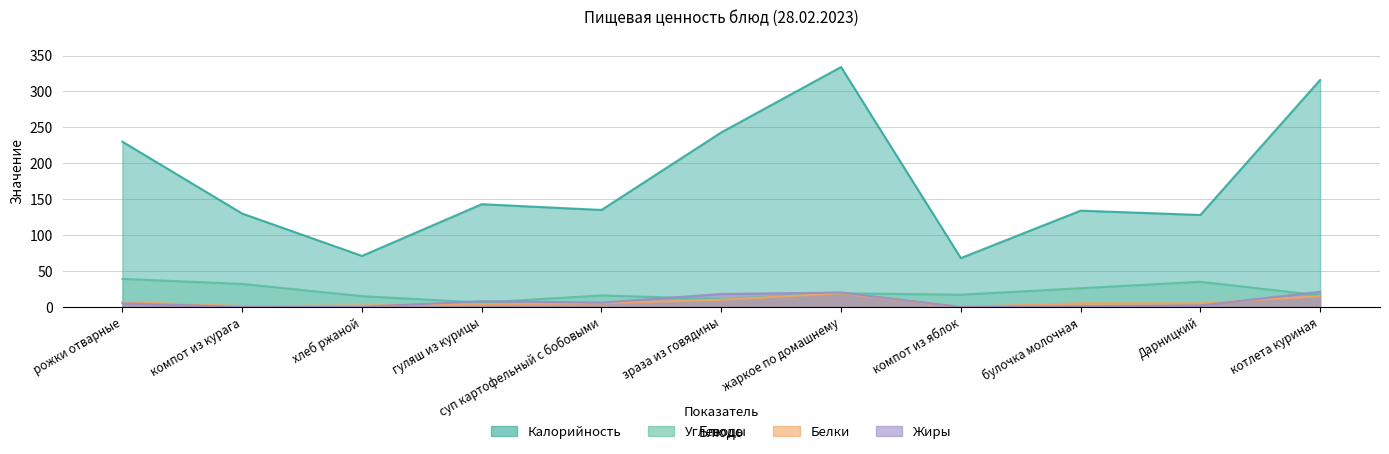

What is the difference between the highest and lowest values at булочка молочная?

133